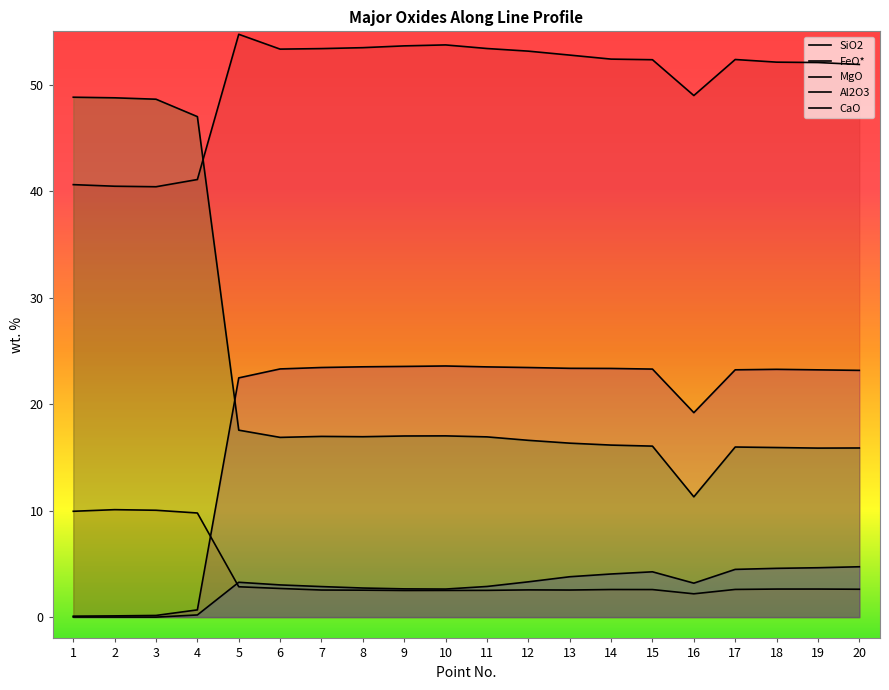

Between which two adjacent categories do Al2O3 and FeO* first intersect?

4 and 5